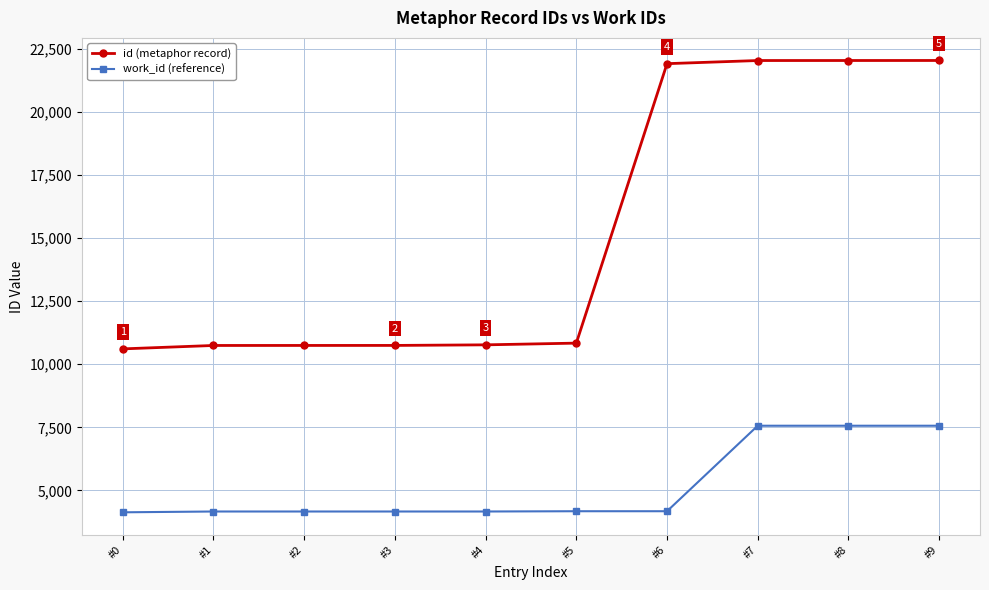

Which series has the largest total across all categories?

id (metaphor record)